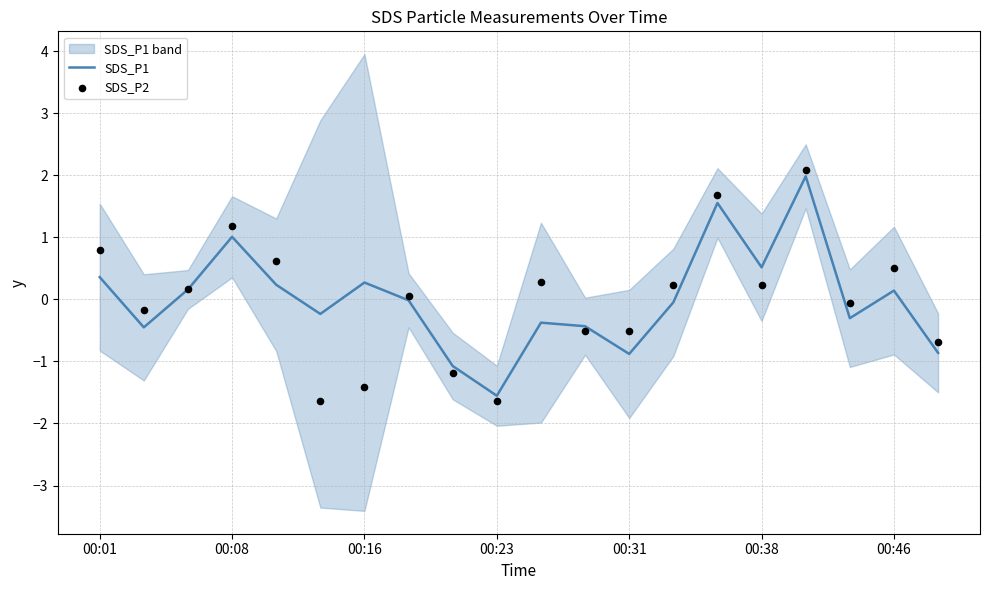

Which series contains the highest Y value?

SDS_P2